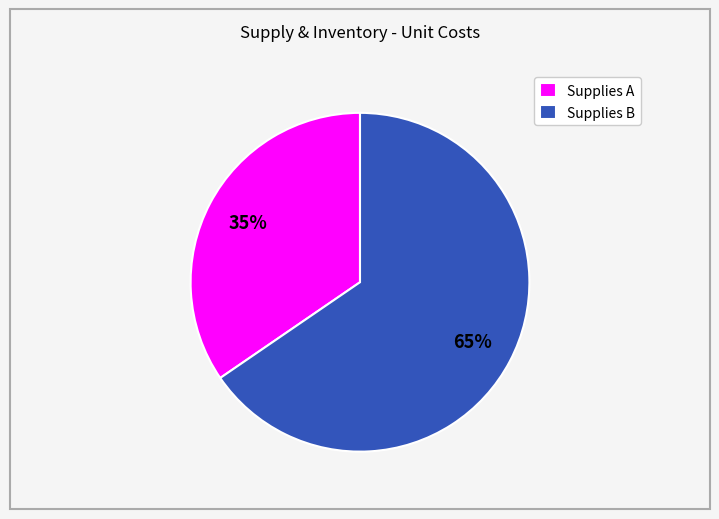

How many slices are in this pie chart?

2